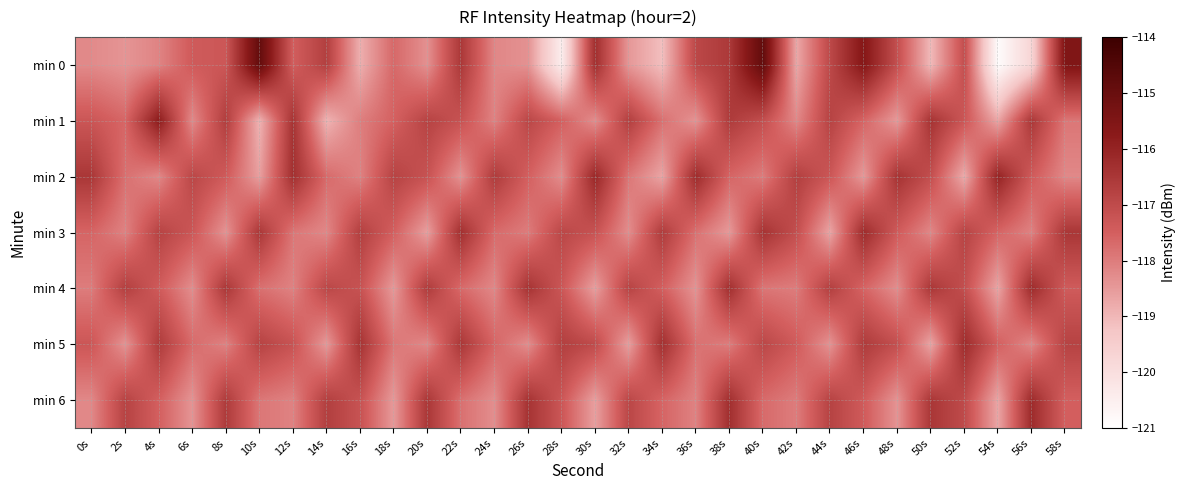

Reading left to right, extract all data points from this chart.

min 0: 0s=-118.2	2s=-118.4	4s=-118.1	6s=-117.4	8s=-117.3	10s=-114.9	12s=-117.5	14s=-116.7	16s=-118.9	18s=-117.7	20s=-118.3	22s=-116.5	24s=-118.2	26s=-118.4	28s=-120.4	30s=-116.3	32s=-118.5	34s=-119.1	36s=-116.9	38s=-116.6	40s=-114.8	42s=-118.7	44s=-116.9	46s=-115.6	48s=-117.1	50s=-119.0	52s=-117.1	54s=-120.9	56s=-119.7	58s=-115.5
min 1: 0s=-117.3	2s=-117.6	4s=-115.8	6s=-118.2	8s=-116.7	10s=-118.9	12s=-116.4	14s=-118.9	16s=-118.0	18s=-117.5	20s=-116.8	22s=-117.2	24s=-118.1	26s=-116.9	28s=-117.5	30s=-118.3	32s=-116.7	34s=-117.8	36s=-118.4	38s=-116.6	40s=-117.1	42s=-118.2	44s=-116.8	46s=-117.6	48s=-118.5	50s=-116.4	52s=-117.3	54s=-118.7	56s=-116.5	58s=-117.9
min 2: 0s=-116.5	2s=-117.8	4s=-118.2	6s=-116.9	8s=-117.4	10s=-118.6	12s=-116.3	14s=-117.7	16s=-118.1	18s=-116.8	20s=-117.2	22s=-118.4	24s=-116.6	26s=-117.5	28s=-118.3	30s=-116.1	32s=-117.9	34s=-118.7	36s=-116.2	38s=-117.6	40s=-118.0	42s=-116.7	44s=-117.3	46s=-118.5	48s=-116.4	50s=-117.1	52s=-118.8	54s=-116.0	56s=-117.4	58s=-118.2
min 3: 0s=-117.6	2s=-118.1	4s=-116.8	6s=-117.3	8s=-118.4	10s=-116.5	12s=-117.9	14s=-118.2	16s=-116.7	18s=-117.5	20s=-118.6	22s=-116.3	24s=-117.7	26s=-118.0	28s=-116.9	30s=-117.2	32s=-118.3	34s=-116.6	36s=-117.8	38s=-118.5	40s=-116.4	42s=-117.1	44s=-118.7	46s=-116.2	48s=-117.4	50s=-118.2	52s=-116.8	54s=-117.6	56s=-118.1	58s=-116.5
min 4: 0s=-118.0	2s=-116.7	4s=-117.4	6s=-118.3	8s=-116.5	10s=-117.8	12s=-118.1	14s=-116.9	16s=-117.2	18s=-118.5	20s=-116.6	22s=-117.7	24s=-118.2	26s=-116.4	28s=-117.3	30s=-118.6	32s=-116.8	34s=-117.5	36s=-118.4	38s=-116.3	40s=-117.9	42s=-118.0	44s=-116.7	46s=-117.6	48s=-118.3	50s=-116.5	52s=-117.1	54s=-118.7	56s=-116.2	58s=-117.4
min 5: 0s=-117.3	2s=-118.4	4s=-116.6	6s=-117.7	8s=-118.1	10s=-116.8	12s=-117.2	14s=-118.5	16s=-116.4	18s=-117.9	20s=-118.2	22s=-116.5	24s=-117.6	26s=-118.3	28s=-116.7	30s=-117.0	32s=-118.6	34s=-116.3	36s=-117.8	38s=-118.0	40s=-116.9	42s=-117.4	44s=-118.4	46s=-116.6	48s=-117.1	50s=-118.7	52s=-116.2	54s=-117.5	56s=-118.2	58s=-116.8
min 6: 0s=-118.2	2s=-116.8	4s=-117.5	6s=-118.4	8s=-116.6	10s=-117.9	12s=-118.1	14s=-116.7	16s=-117.2	18s=-118.5	20s=-116.5	22s=-117.8	24s=-118.3	26s=-116.4	28s=-117.3	30s=-118.6	32s=-116.9	34s=-117.6	36s=-118.1	38s=-116.3	40s=-117.7	42s=-118.0	44s=-116.8	46s=-117.4	48s=-118.4	50s=-116.5	52s=-117.0	54s=-118.7	56s=-116.2	58s=-117.5